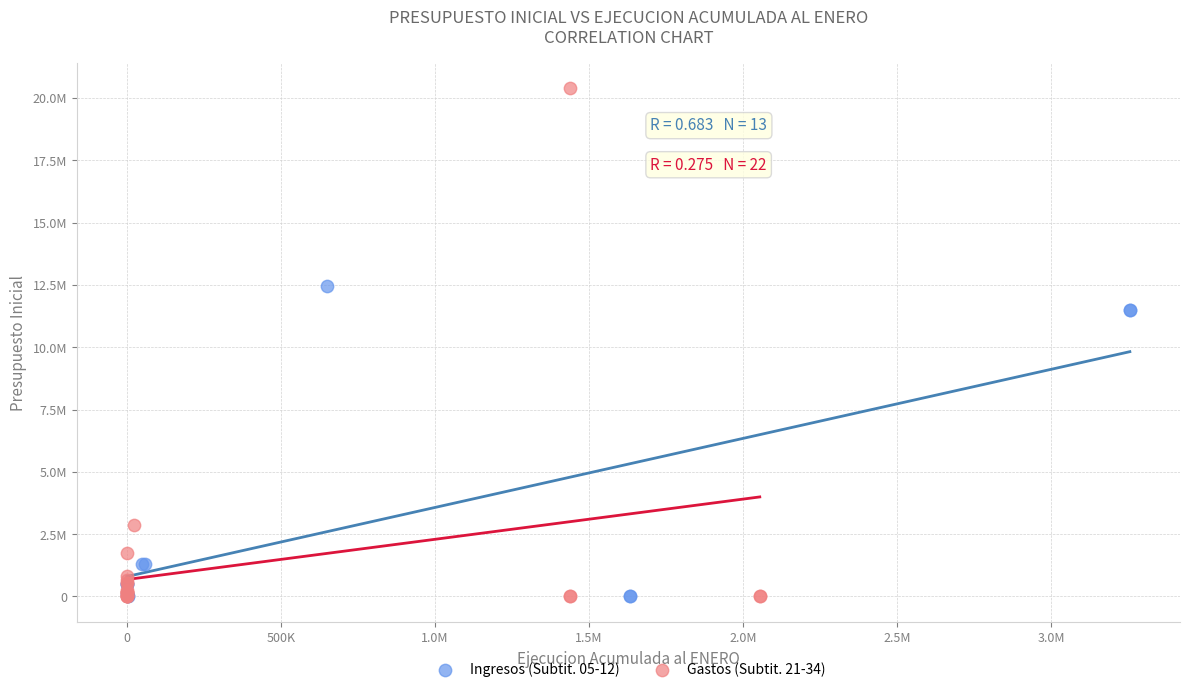

Which series reaches the maximum Y coordinate?

Gastos (Subtit. 21-34)